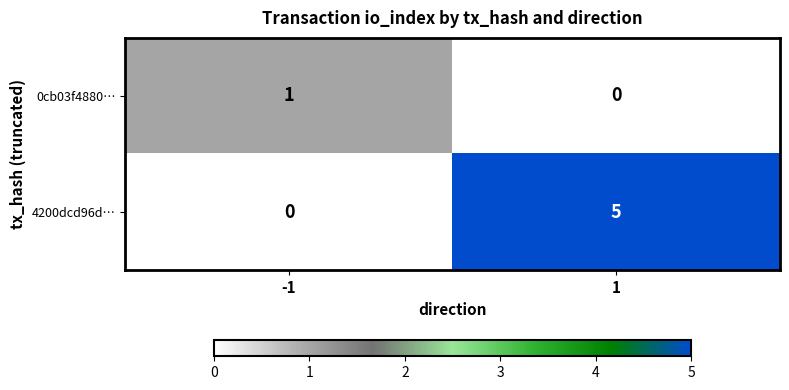

Between -1 and 1, which series saw the biggest shift?

4200dcd96d…